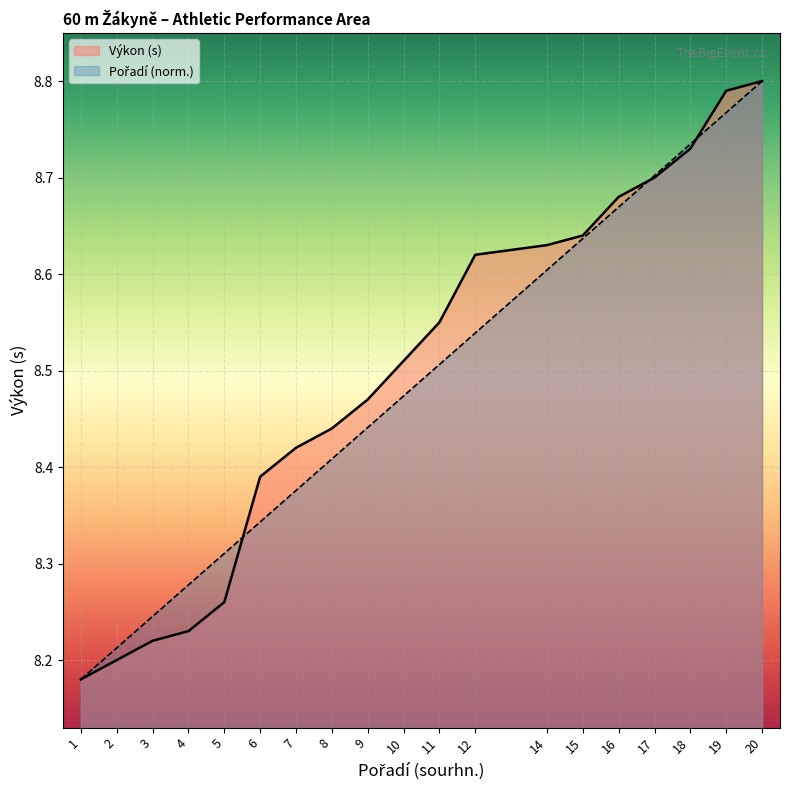

Which series has the largest total across all categories?

Výkon (s)